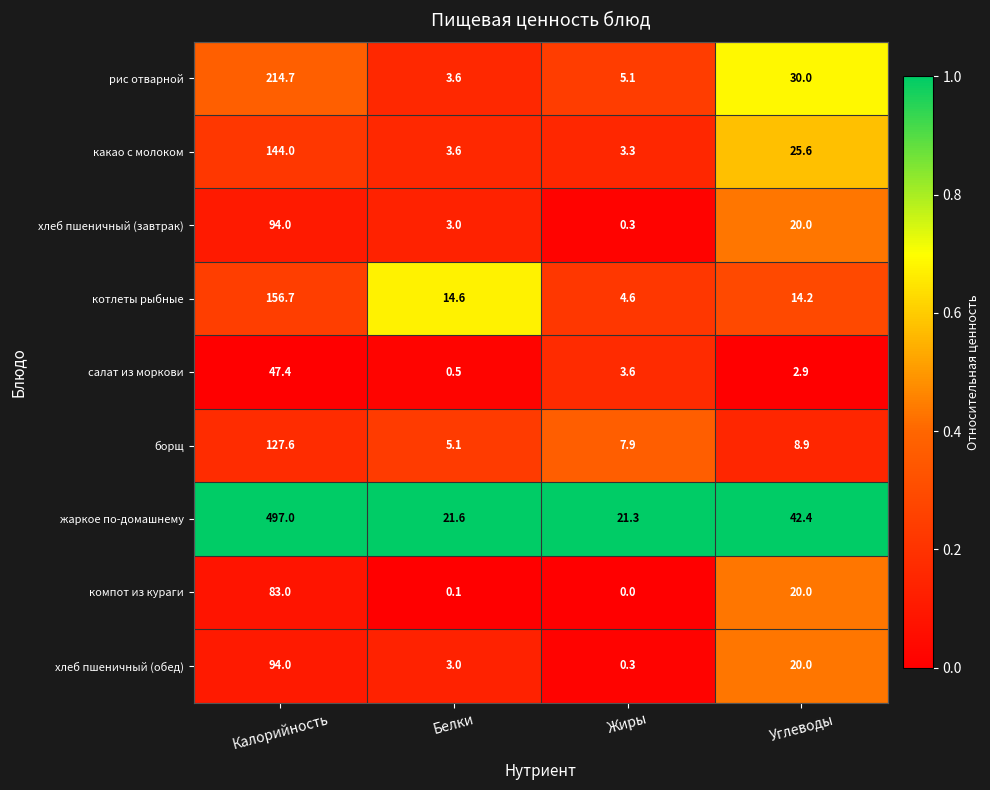

What is the difference between the maximum and second lowest values in the котлеты рыбные series?

142.5